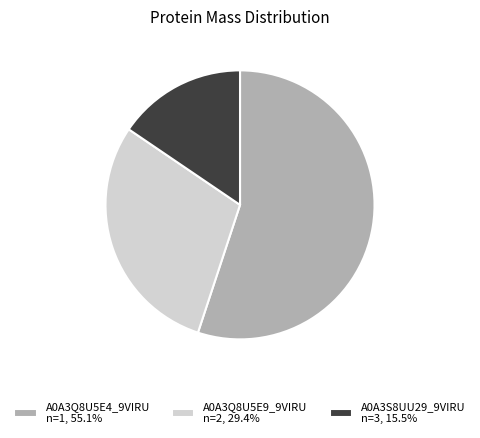

Approximately how many times larger is the value at A0A3Q8U5E9_9VIRU n=2, 29.4% compared to A0A3S8UU29_9VIRU n=3, 15.5%?

1.9